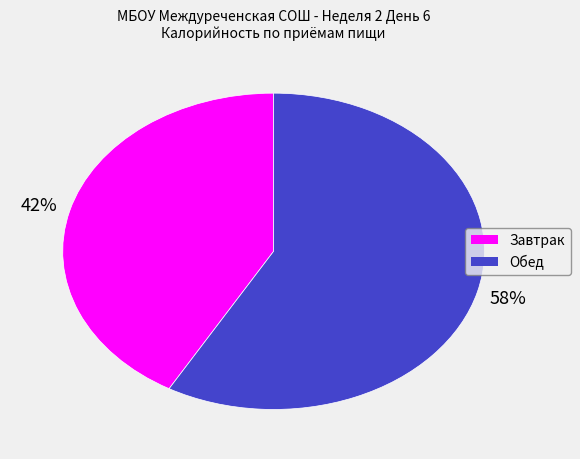

Do Завтрак and Обед together represent more than half of the pie?

Yes